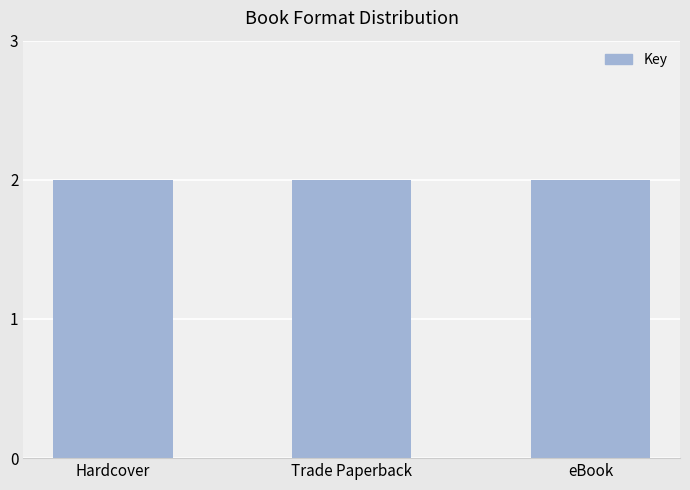

What is the label of the 2nd bar from the left?

Trade Paperback